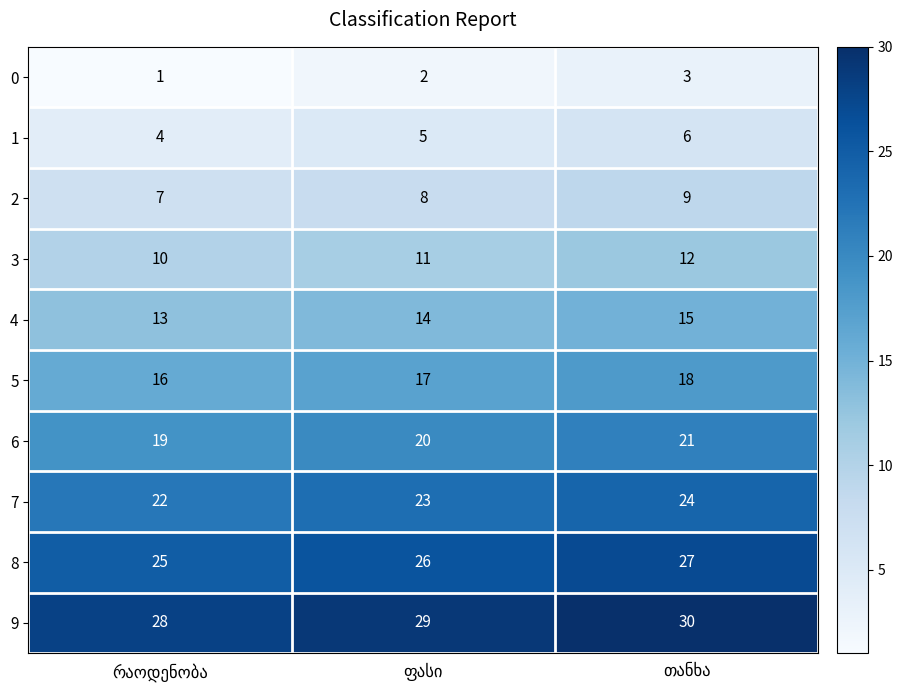

Reading left to right, what are all the values shown in this chart?

0: 1	2	3
1: 4	5	6
2: 7	8	9
3: 10	11	12
4: 13	14	15
5: 16	17	18
6: 19	20	21
7: 22	23	24
8: 25	26	27
9: 28	29	30